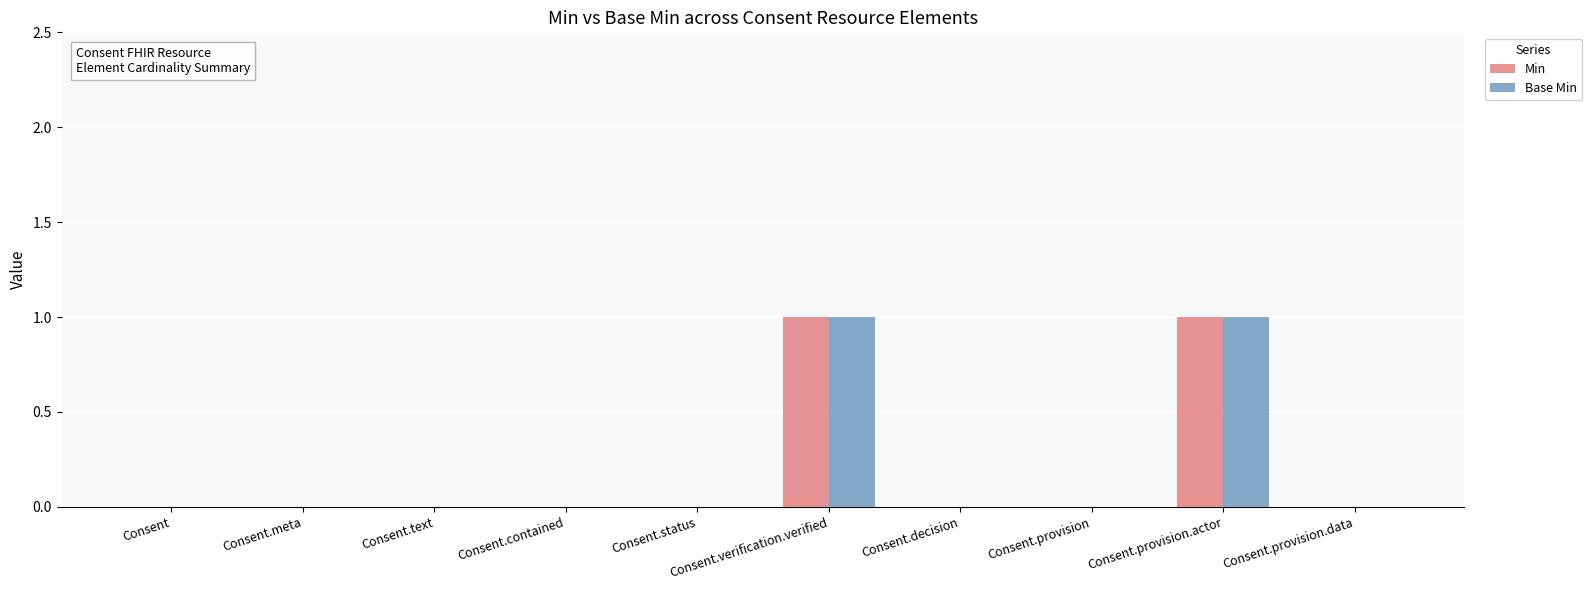

What are all the series names shown in the legend?

Min, Base Min